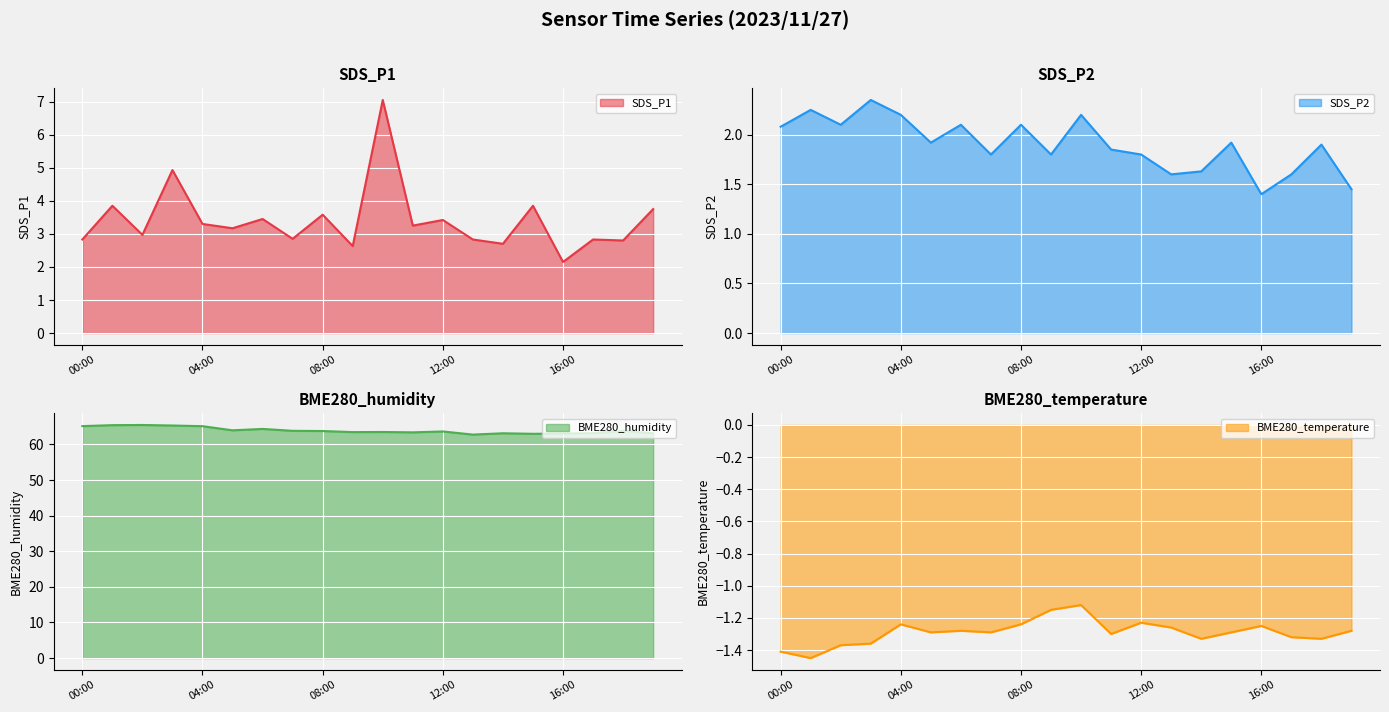

Rank the series by their maximum value, from lowest to highest.

BME280_temperature, SDS_P2, SDS_P1, BME280_humidity